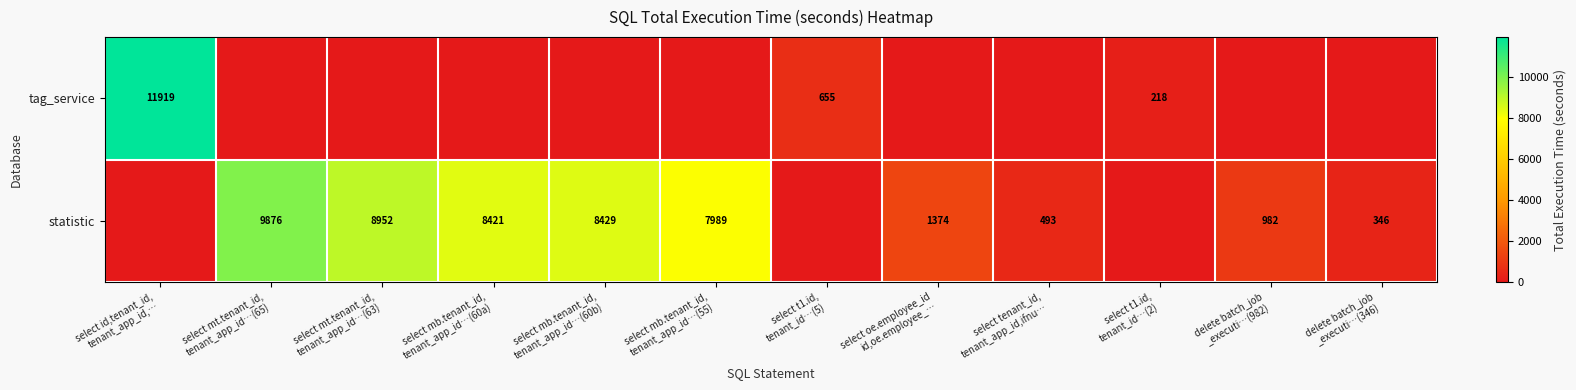

List the series in order of their overall mean, highest first.

statistic, tag_service